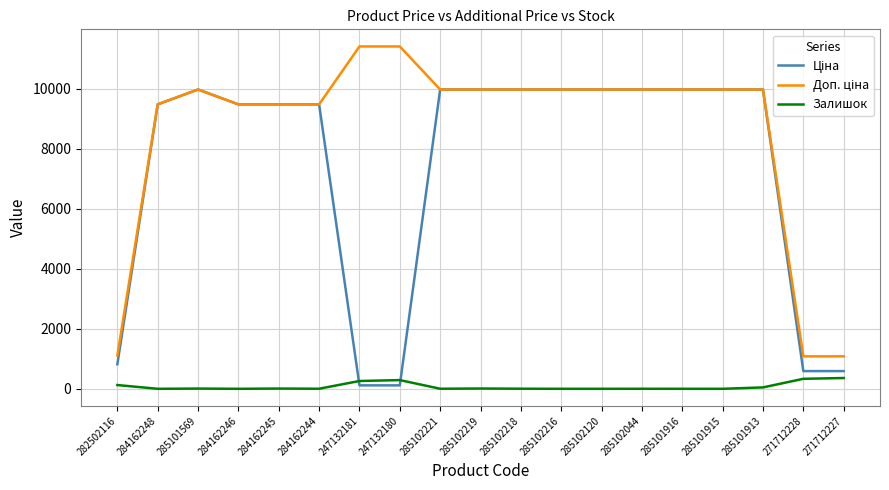

What is the greatest value displayed?

11410.0